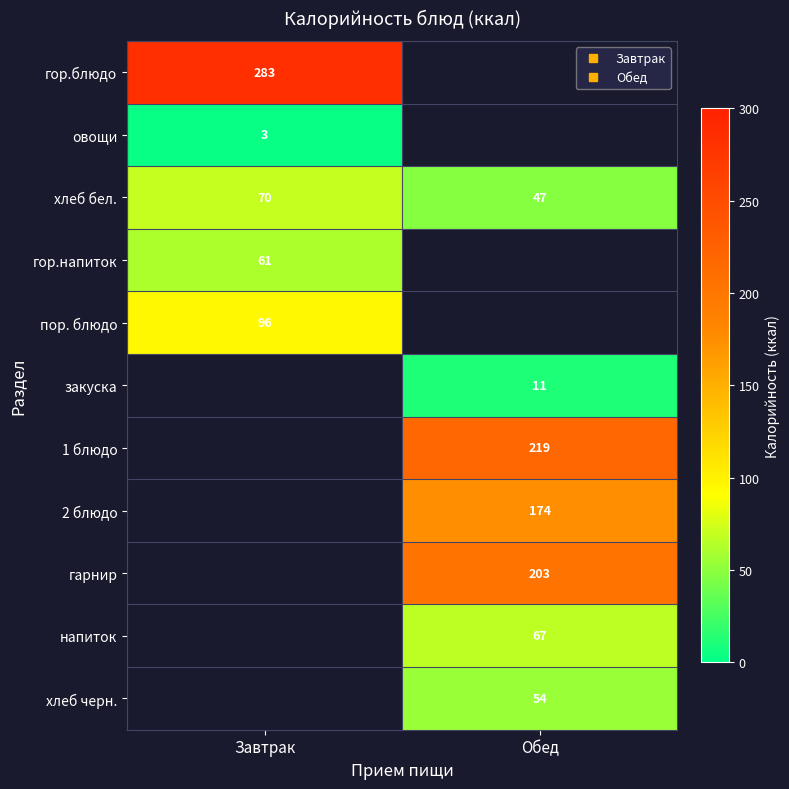

Which series has the largest range (max minus min)?

хлеб бел.